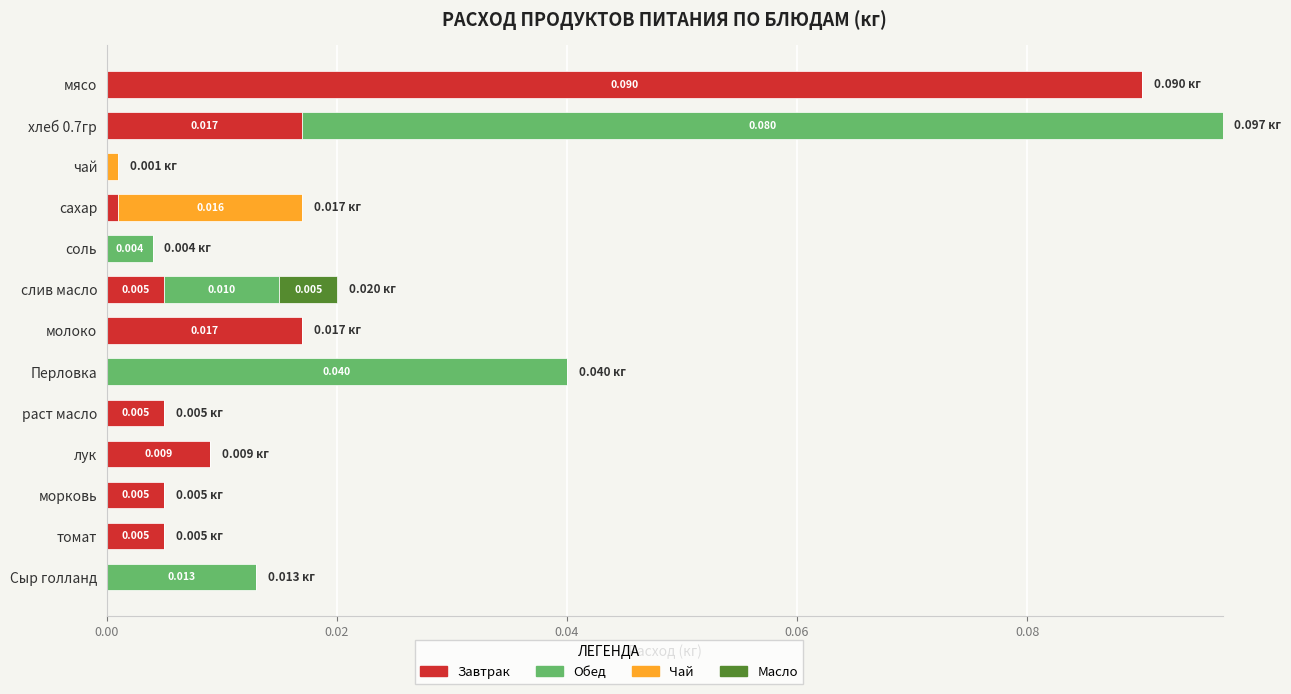

At which label does Завтрак reach its peak?

мясо